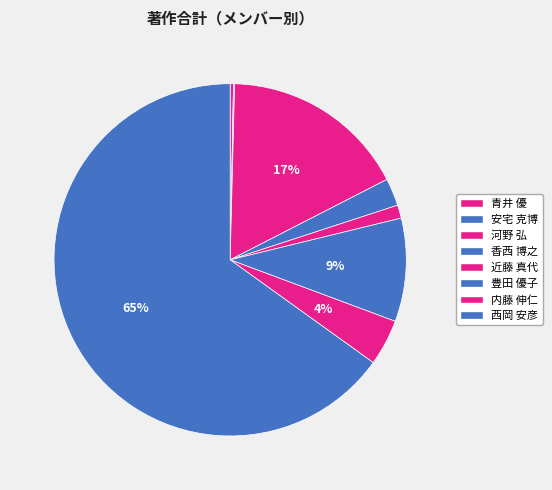

What is the majority slice?

西岡 安彦